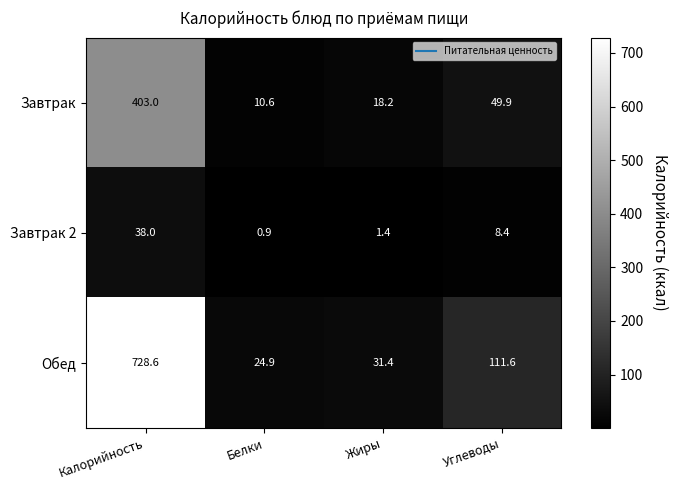

Reading left to right, list all the values displayed in this chart.

Завтрак: 403.0	10.6	18.2	49.9
Завтрак 2: 38.0	0.9	1.4	8.4
Обед: 728.6	24.9	31.4	111.6